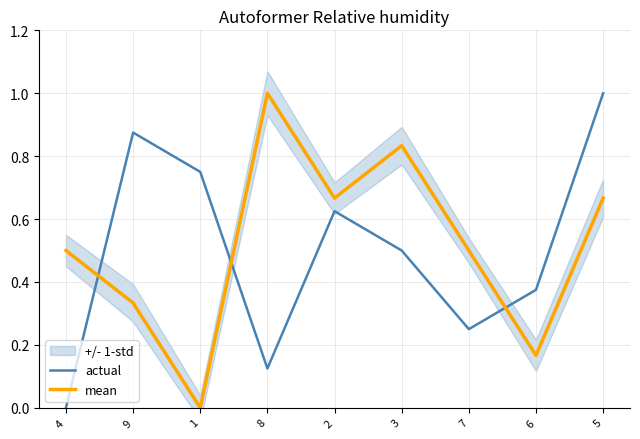

At which category does mean reach its first local valley?

1